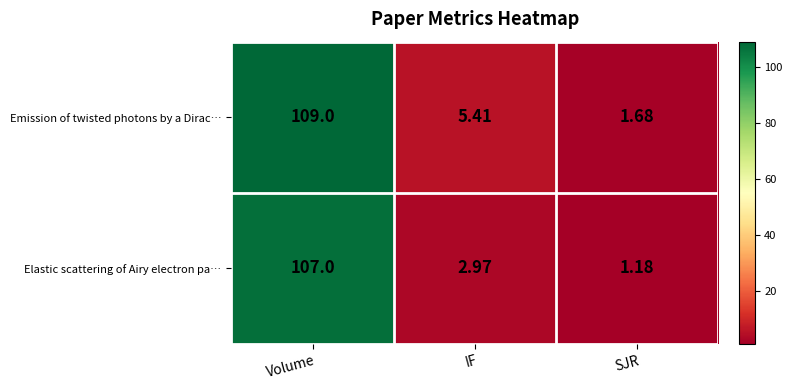

At which category is the sum across all series the highest?

Volume